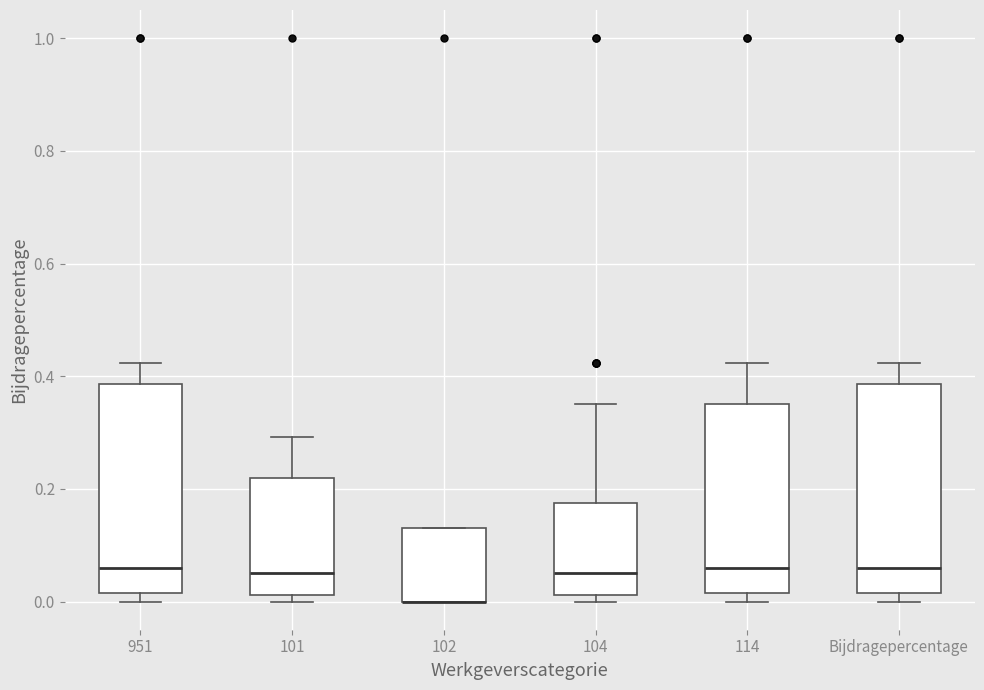

Where is the upper edge of the box for 114 on the y-axis? The values are not printed on the chart, so give them approximately, as read against the axis.

0.36